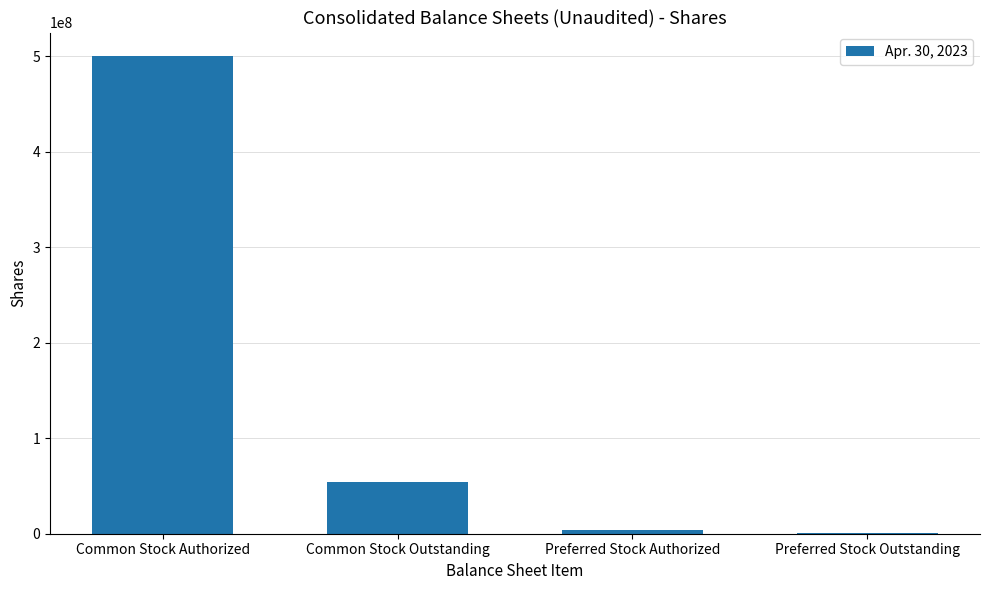

What is the sum of all values?

559854741